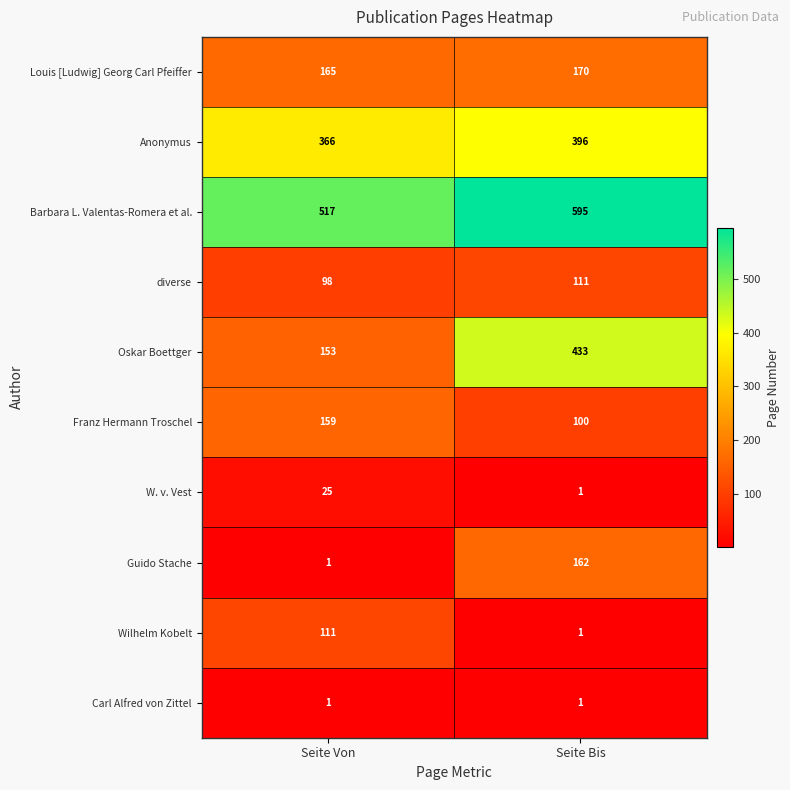

What is the difference between the highest and lowest values at Seite Von?

516